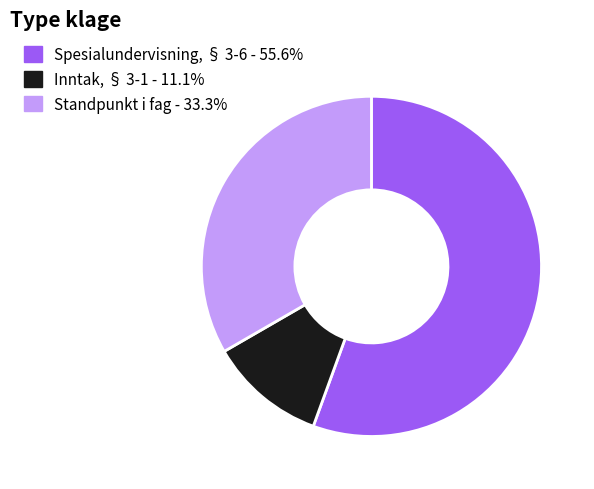

Which category accounts for the majority?

Spesialundervisning, § 3-6